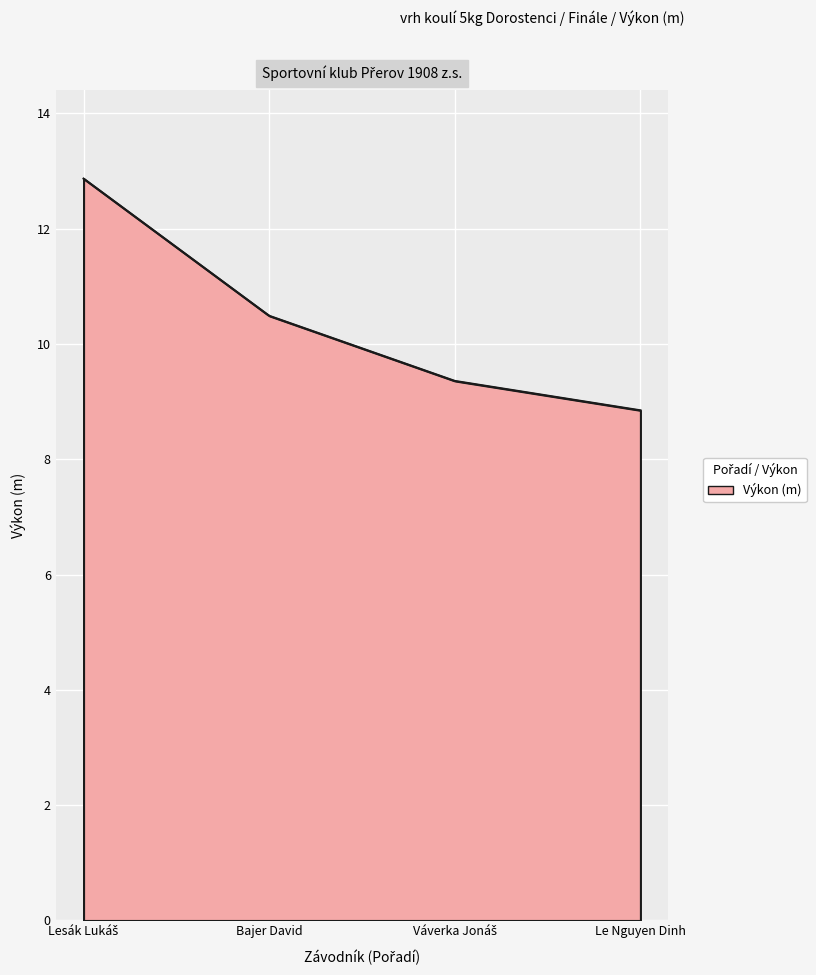

What is the difference between the maximum and minimum values?

4.0